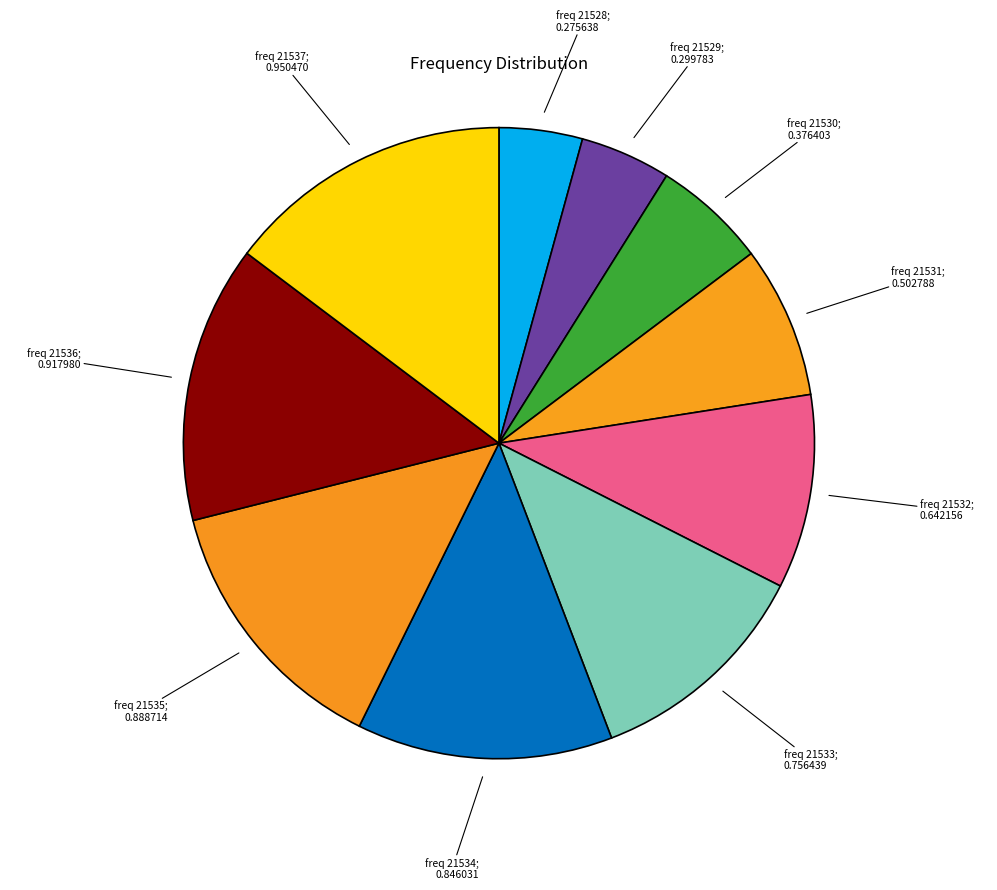

What is the smallest slice in the pie chart?

21528.0